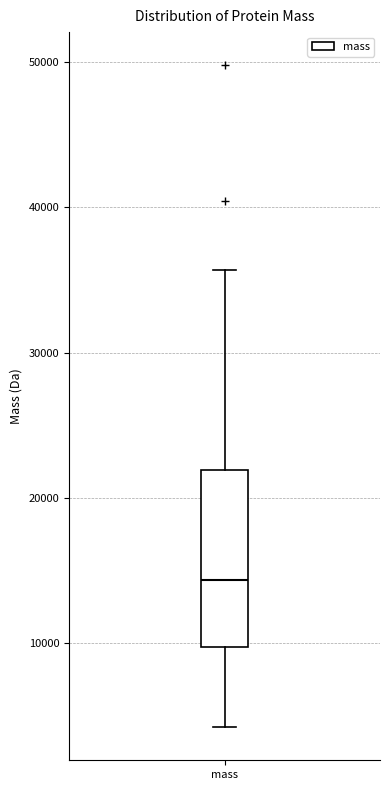

Read this box plot against the y-axis: the position of the median line, the range covered by the box, and the ends of both whiskers. The values are not printed on the chart, so give them approximately, as read against the axis.

median 14000, box 10000 to 22000, whiskers 4000 to 36000